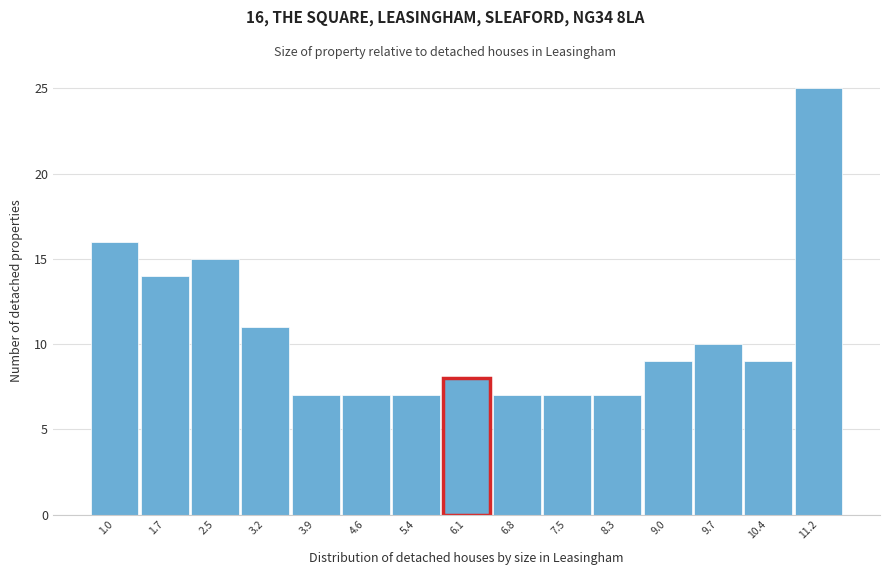

Reading left to right, transcribe all the data shown in this chart.

1.0=16	1.7=14	2.5=15	3.2=11	3.9=7	4.6=7	5.4=7	6.1=8	6.8=7	7.5=7	8.3=7	9.0=9	9.7=10	10.4=9	11.2=25